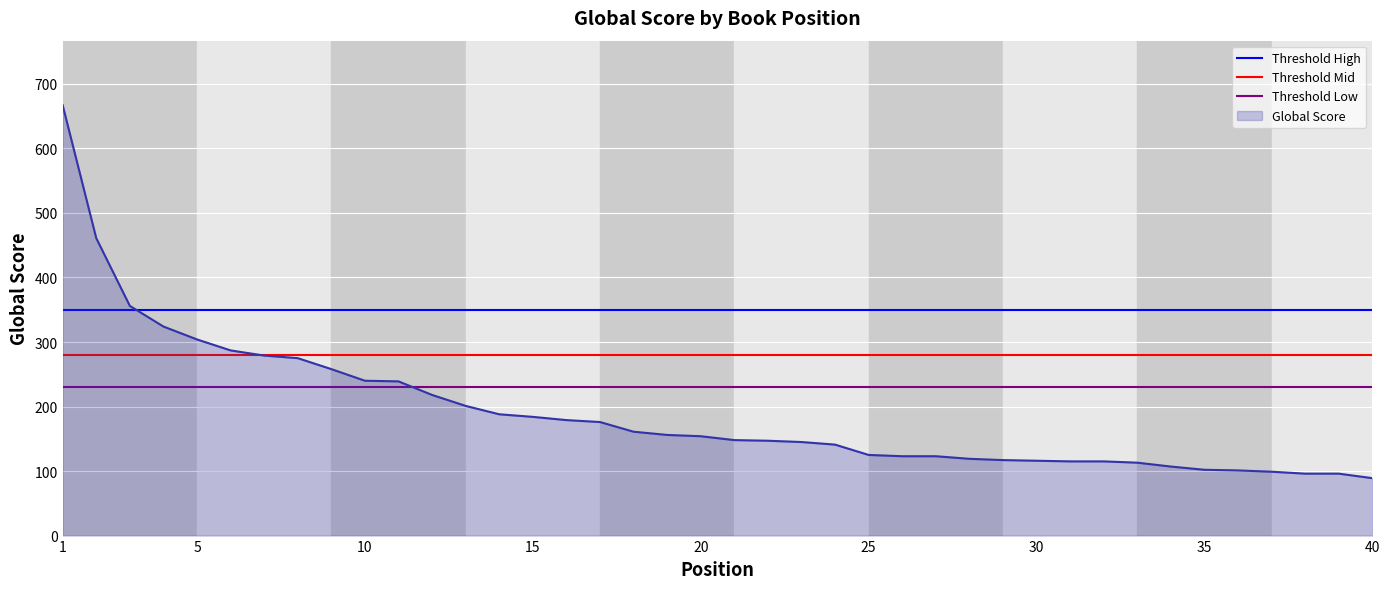

Which series has the largest total across all categories?

Threshold High